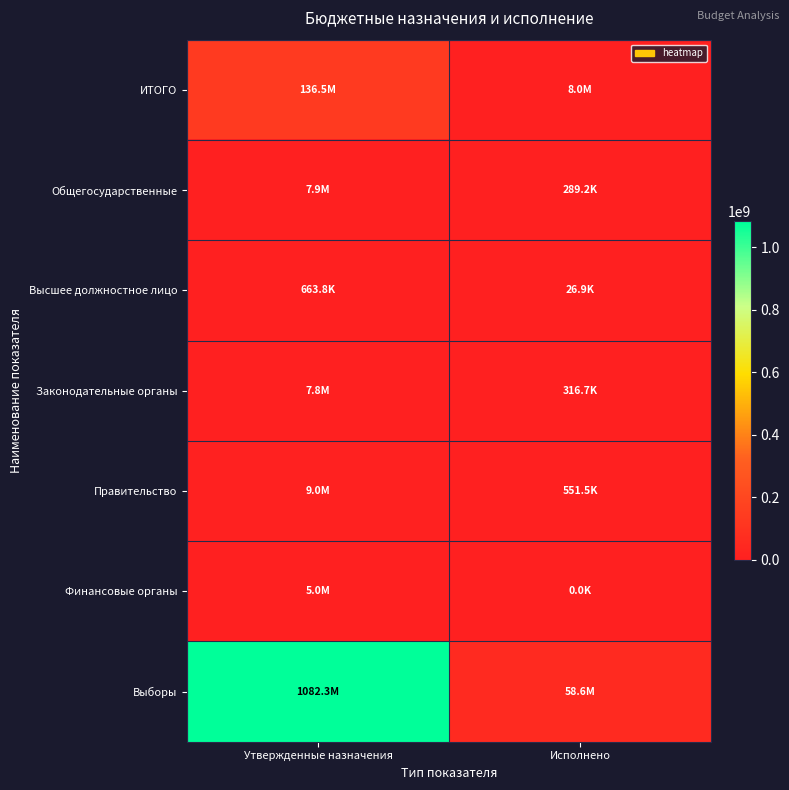

Between Утвержденные назначения and Исполнено, which series saw the biggest shift?

Выборы